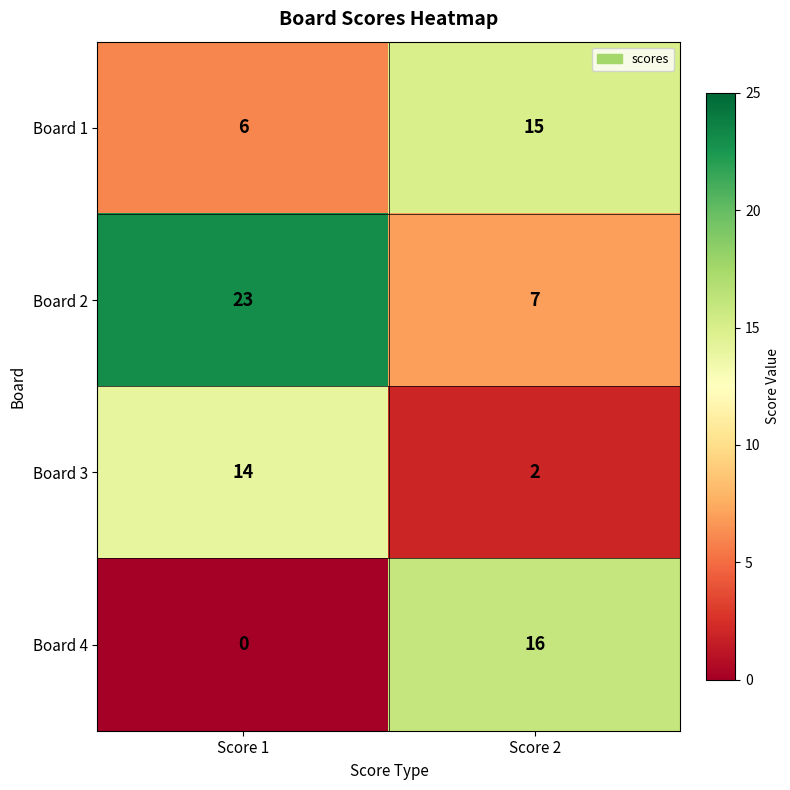

What is the difference between the highest and lowest values at Score 1?

23